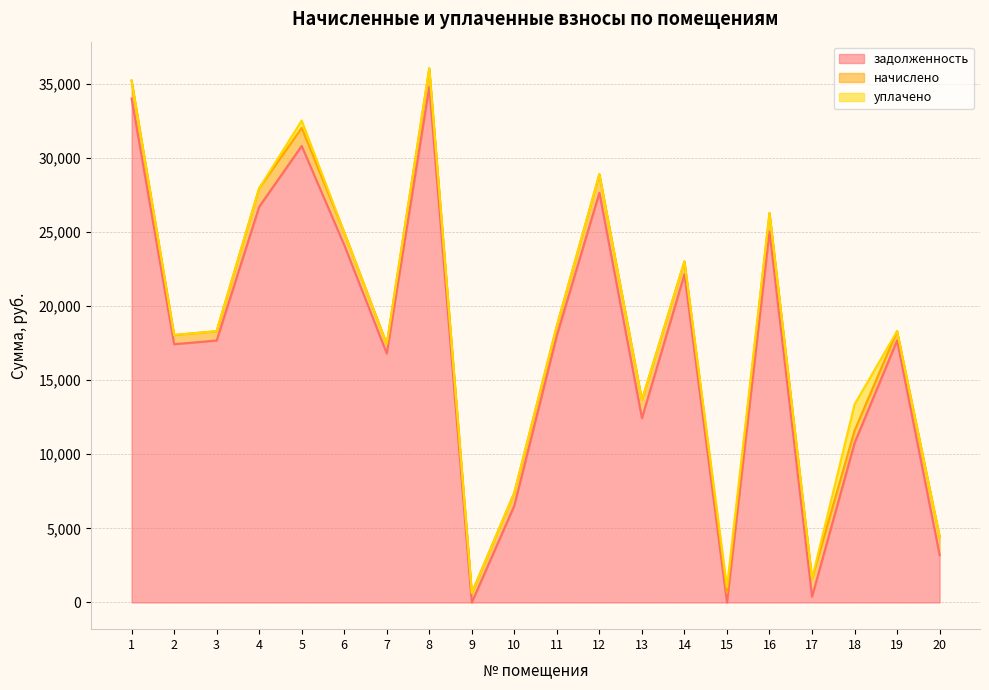

Reading left to right, what are all the values shown in this chart?

задолженность: 1=34003.7	2=17426.4	3=17676.0	4=26699.9	5=30803.5	6=24117.1	7=16801.6	8=34799.0	9=0.0	10=6541.5	11=18025.4	12=27645.3	13=12433.1	14=22144.7	15=0.0	16=25025.2	17=392.1	18=10759.1	19=17676.0	20=3194.4
начислено: 1=1209.5	2=619.8	3=628.7	4=1246.7	5=1213.0	6=857.8	7=635.8	8=1237.9	9=639.4	10=870.2	11=641.1	12=1248.5	13=1221.9	14=870.2	15=635.8	16=1248.5	17=1221.9	18=834.7	19=628.7	20=1248.5
уплачено: 1=0.0	2=0.0	3=0.0	4=0.0	5=500.0	6=0.0	7=0.0	8=0.0	9=0.0	10=0.0	11=0.0	12=0.0	13=0.0	14=0.0	15=410.0	16=0.0	17=0.0	18=1765.0	19=0.0	20=0.0